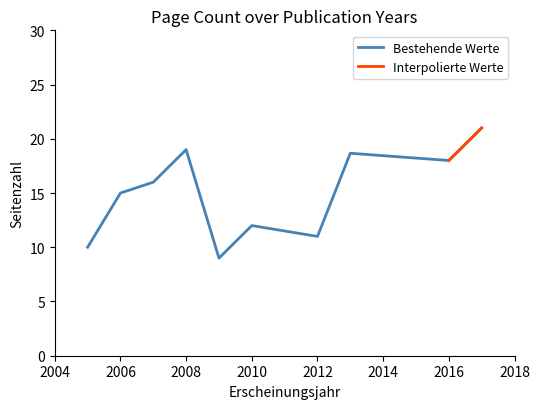

Where is the first local minimum?

2009